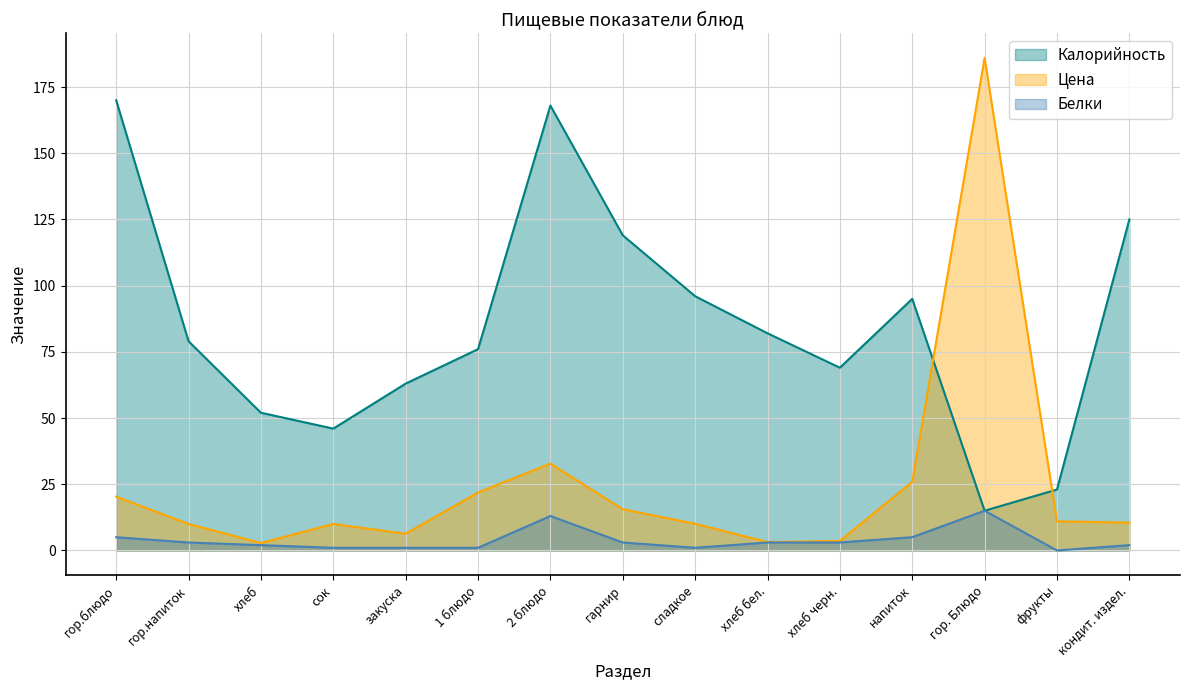

Is it true that Цена equals 21.9 at 1 блюдо?

True